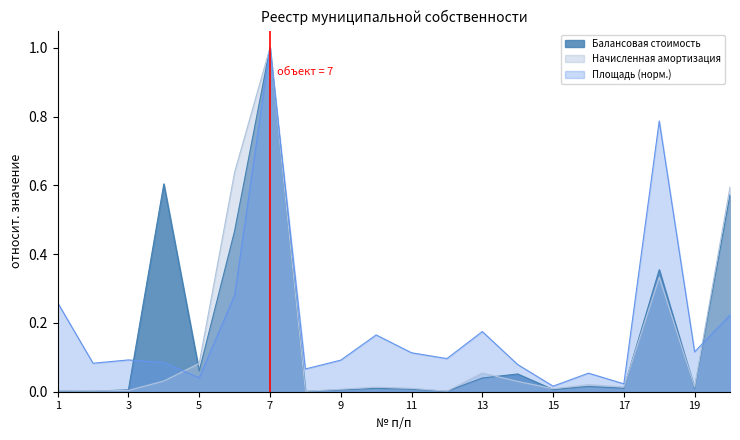

How many lines are shown in the chart?

3